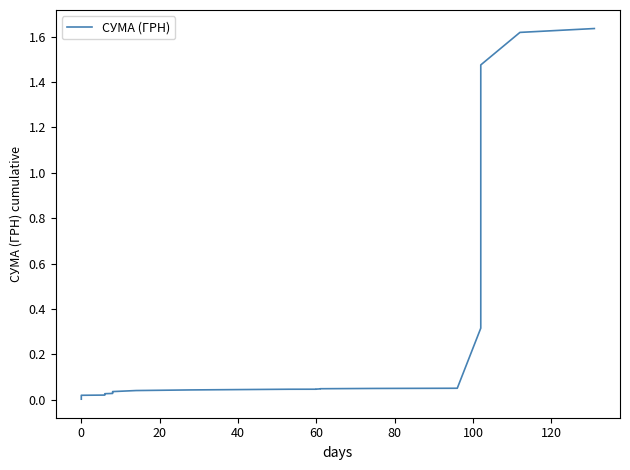

The chart shows a value of 0.0 at 0. True or false?

True